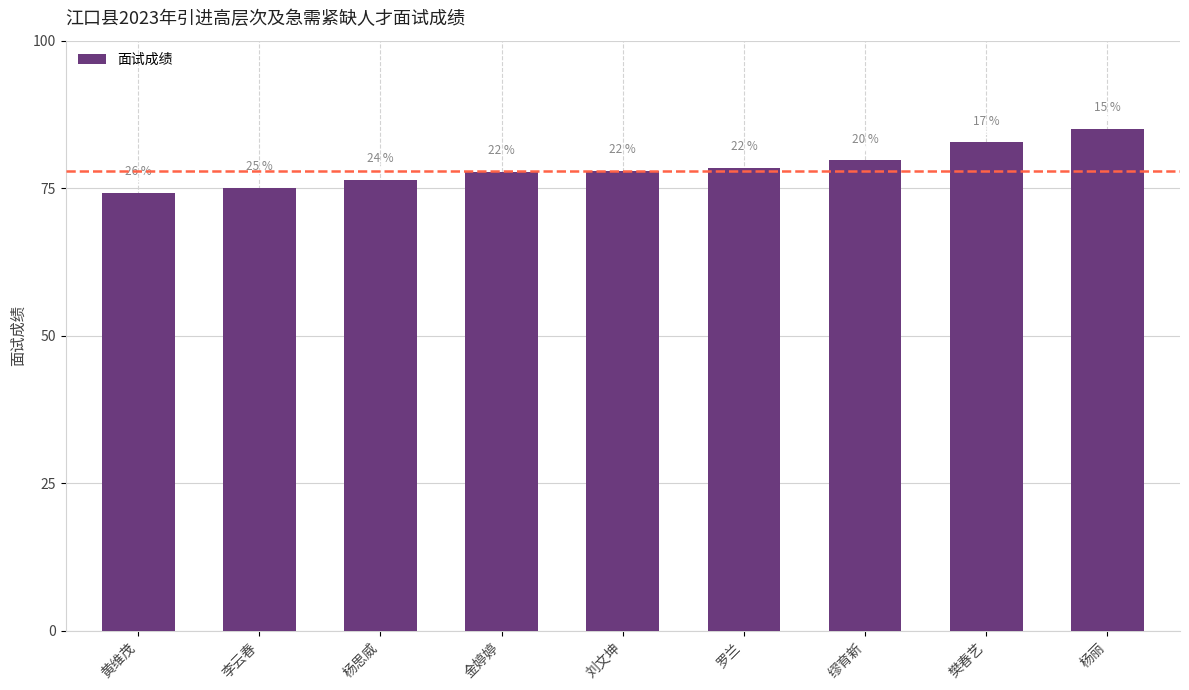

What is the value of the 1st bar from the left?

74.2